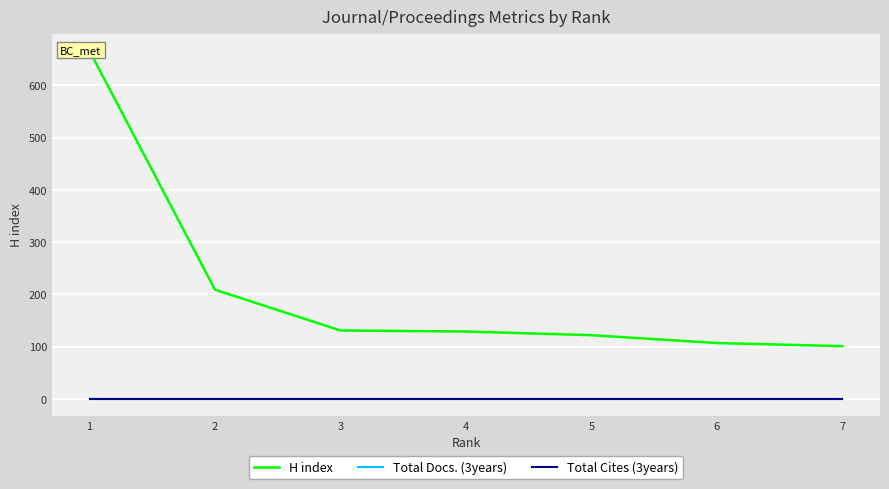

Where is H index nearest to the value 383?

2